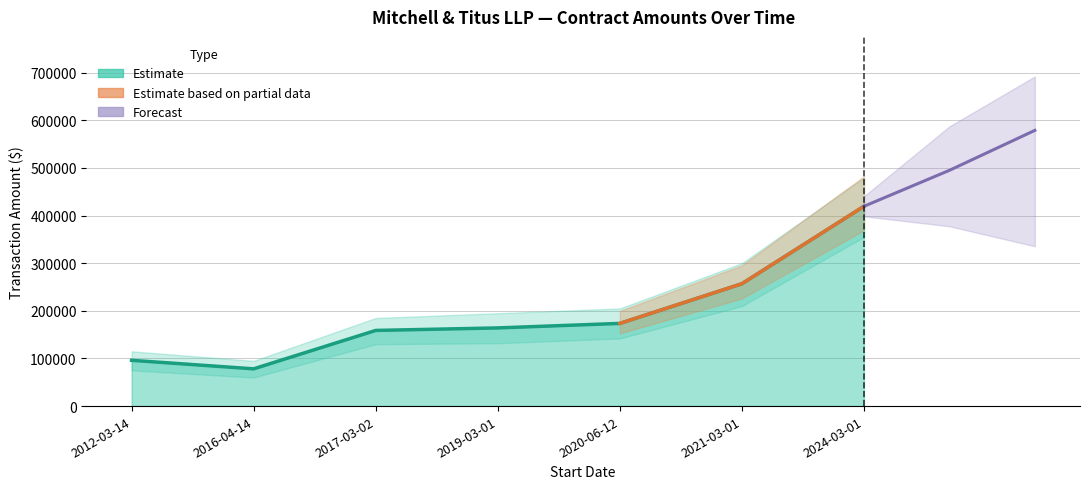

List the labels in order of value, smallest first.

2016-04-14, 2012-03-14, 2017-03-02, 2019-03-01, 2020-06-12, 2021-03-01, 2024-03-01